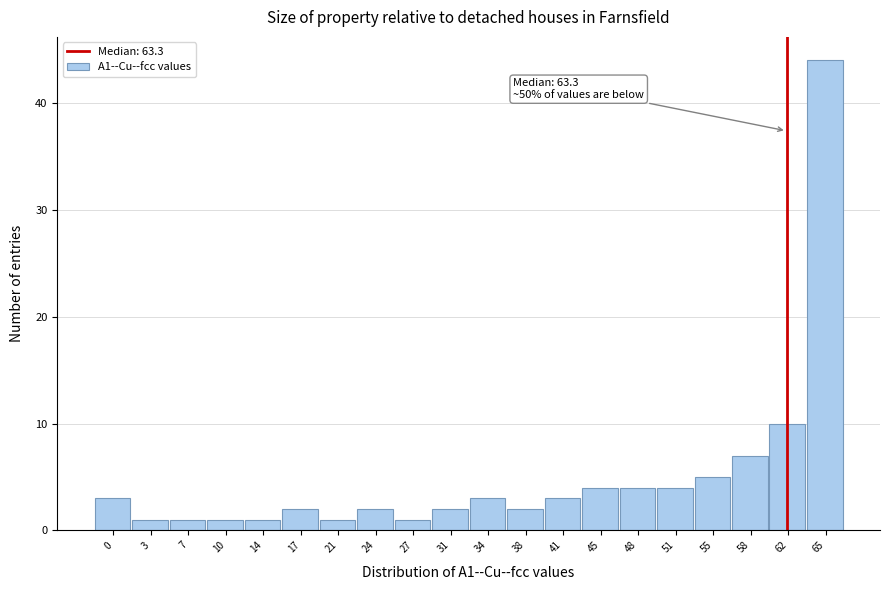

Reading right to left, what are all the values shown in this chart?

65=44	62=10	58=7	55=5	51=4	48=4	45=4	41=3	38=2	34=3	31=2	27=1	24=2	21=1	17=2	14=1	10=1	7=1	3=1	0=3